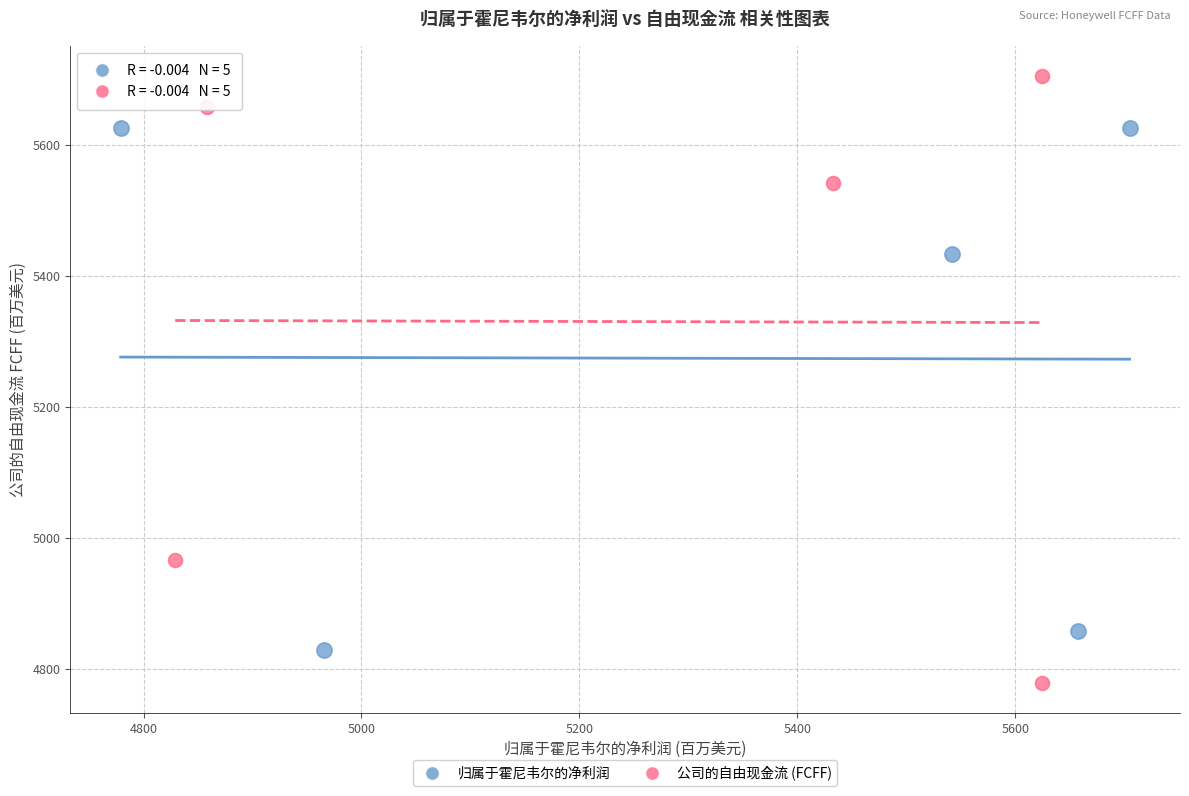

Which series reaches the maximum Y coordinate?

公司的自由现金流 (FCFF)